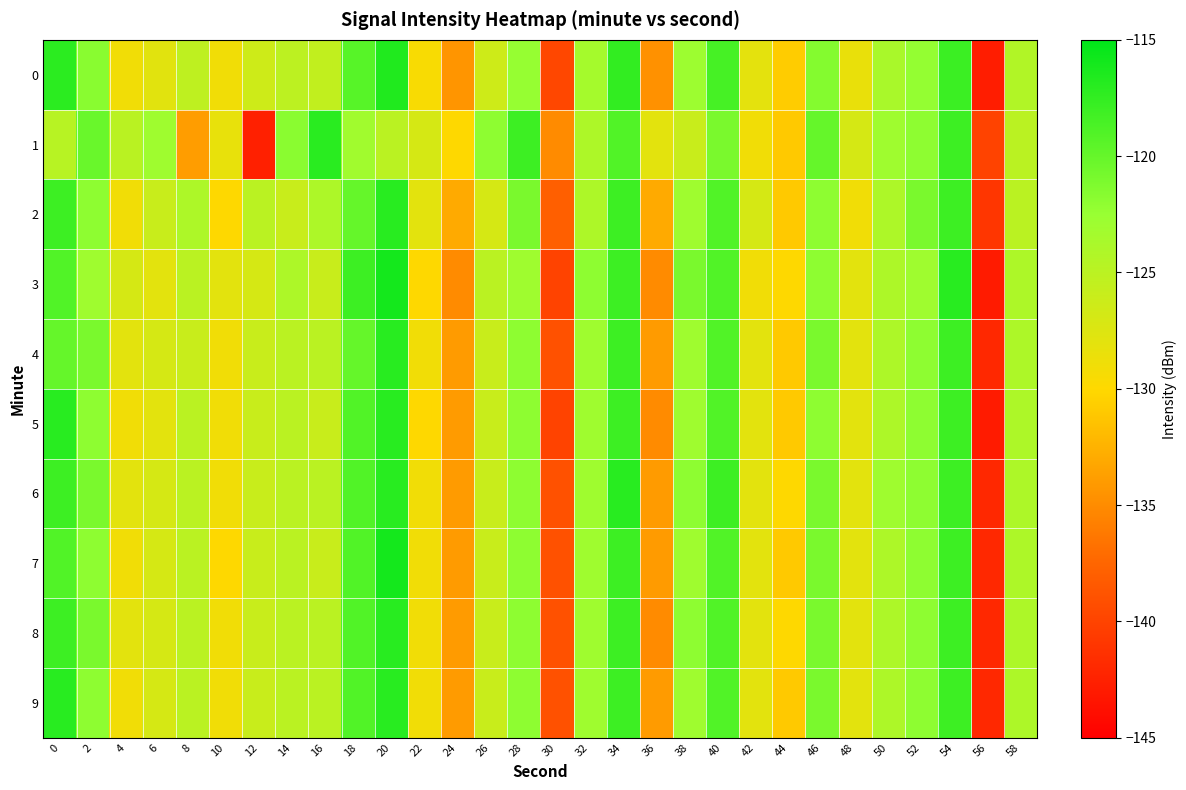

Which series has the largest total across all categories?

6